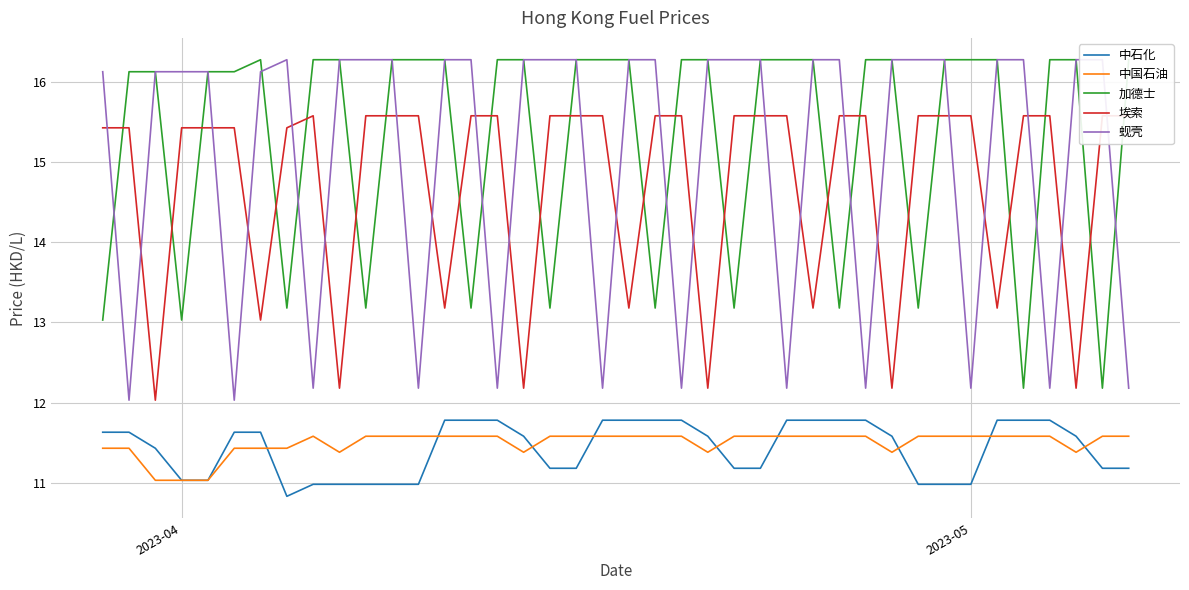

Is this an area chart (filled region under the line)?

No